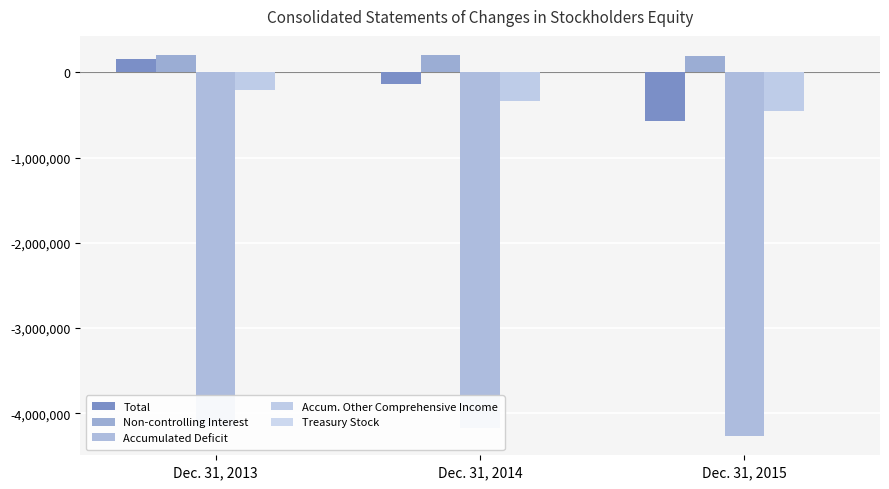

Which category has the lowest value across all series?

Dec. 31, 2015